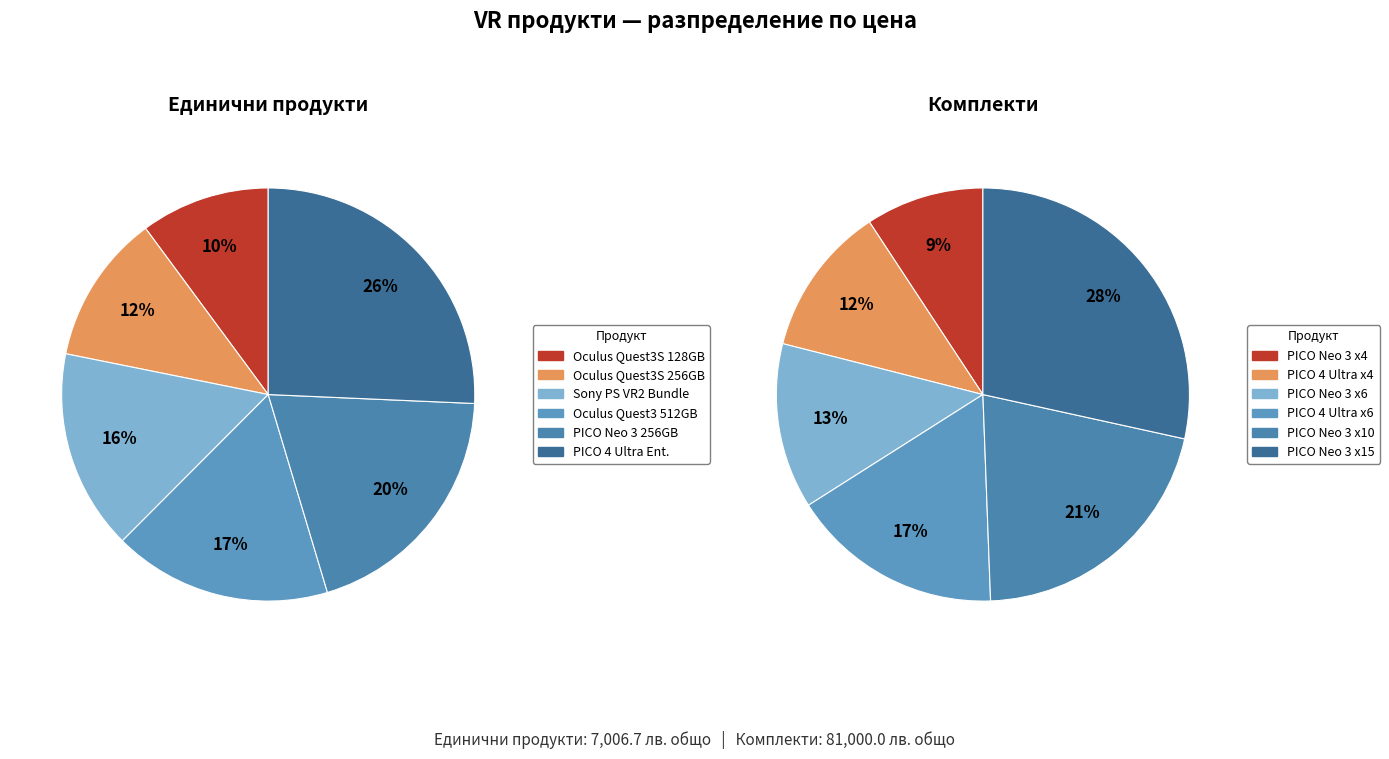

Is there a majority slice in this chart?

No